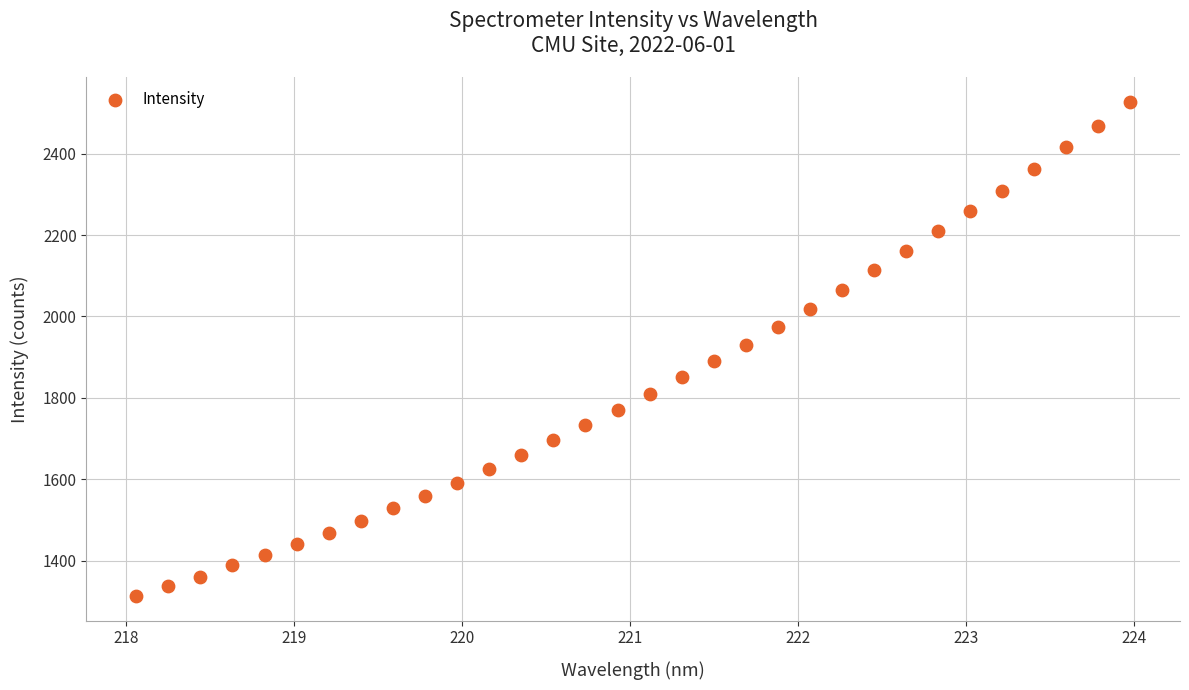

What is the range of Y values (max minus min)?

1213.9